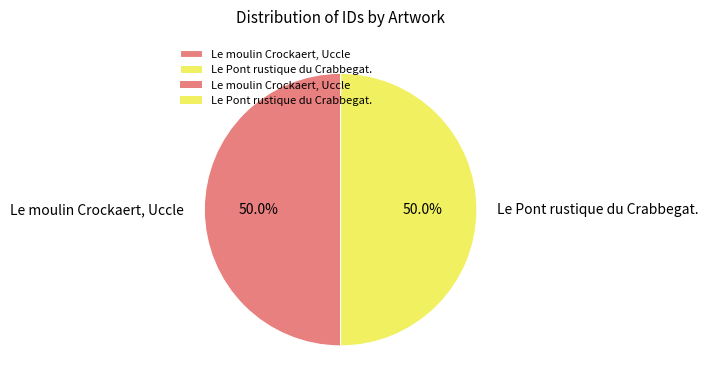

How many slices are in this pie chart?

2